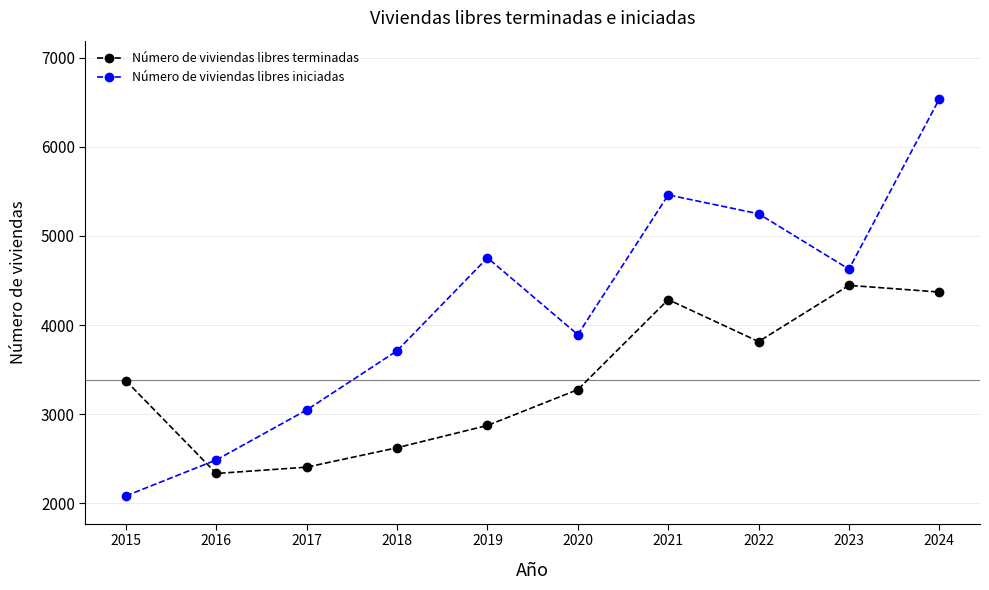

Reading right to left, list all the values displayed in this chart.

Número de viviendas libres terminadas: 4370	4445	3814	4285	3275	2873	2623	2405	2334	3374
Número de viviendas libres iniciadas: 6537	4627	5248	5460	3892	4754	3711	3047	2486	2083